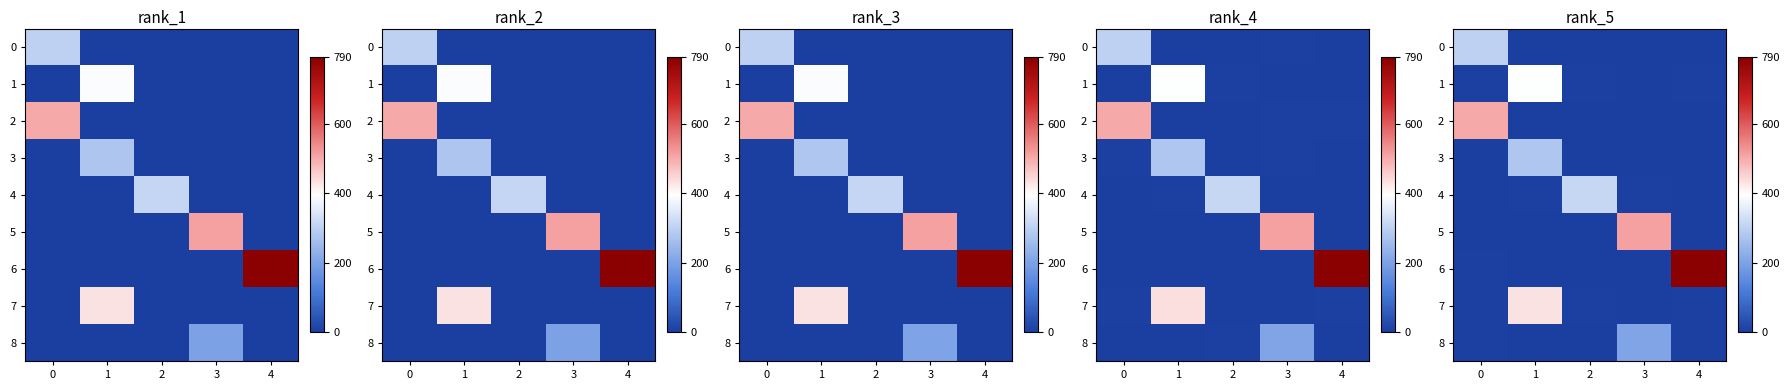

Which label corresponds to the smallest value in the chart?

3